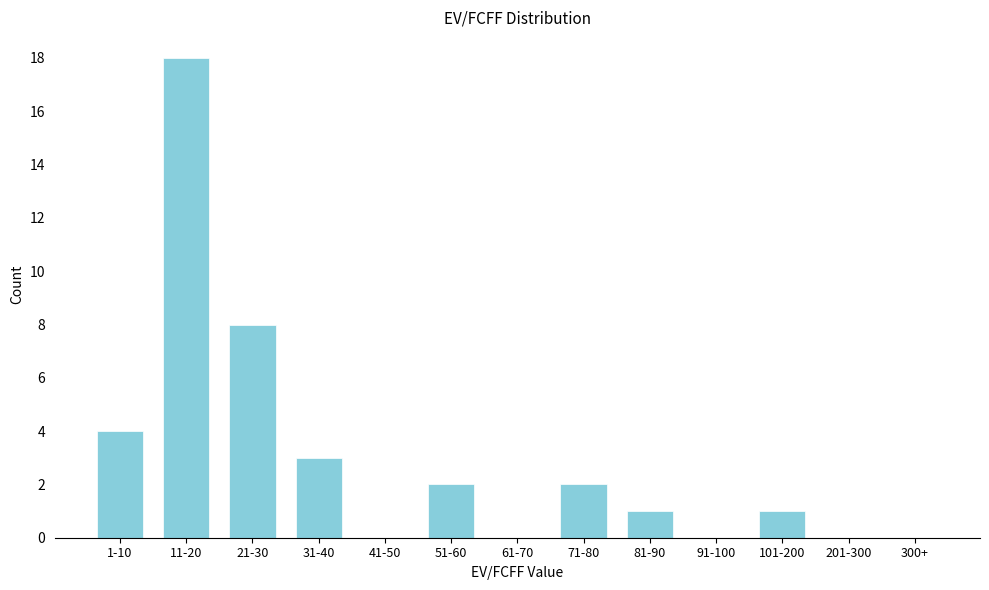

Reading left to right, list all the values displayed in this chart.

1-10=4	11-20=18	21-30=8	31-40=3	41-50=0	51-60=2	61-70=0	71-80=2	81-90=1	91-100=0	101-200=1	201-300=0	300+=0